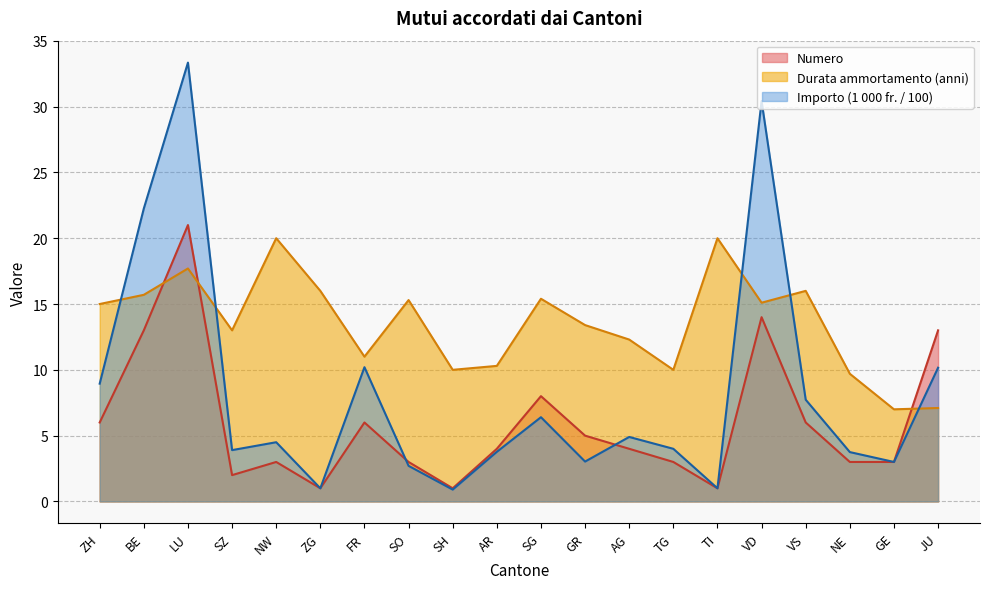

How many times do Importo (1000 fr.) and Numero cross each other?

2